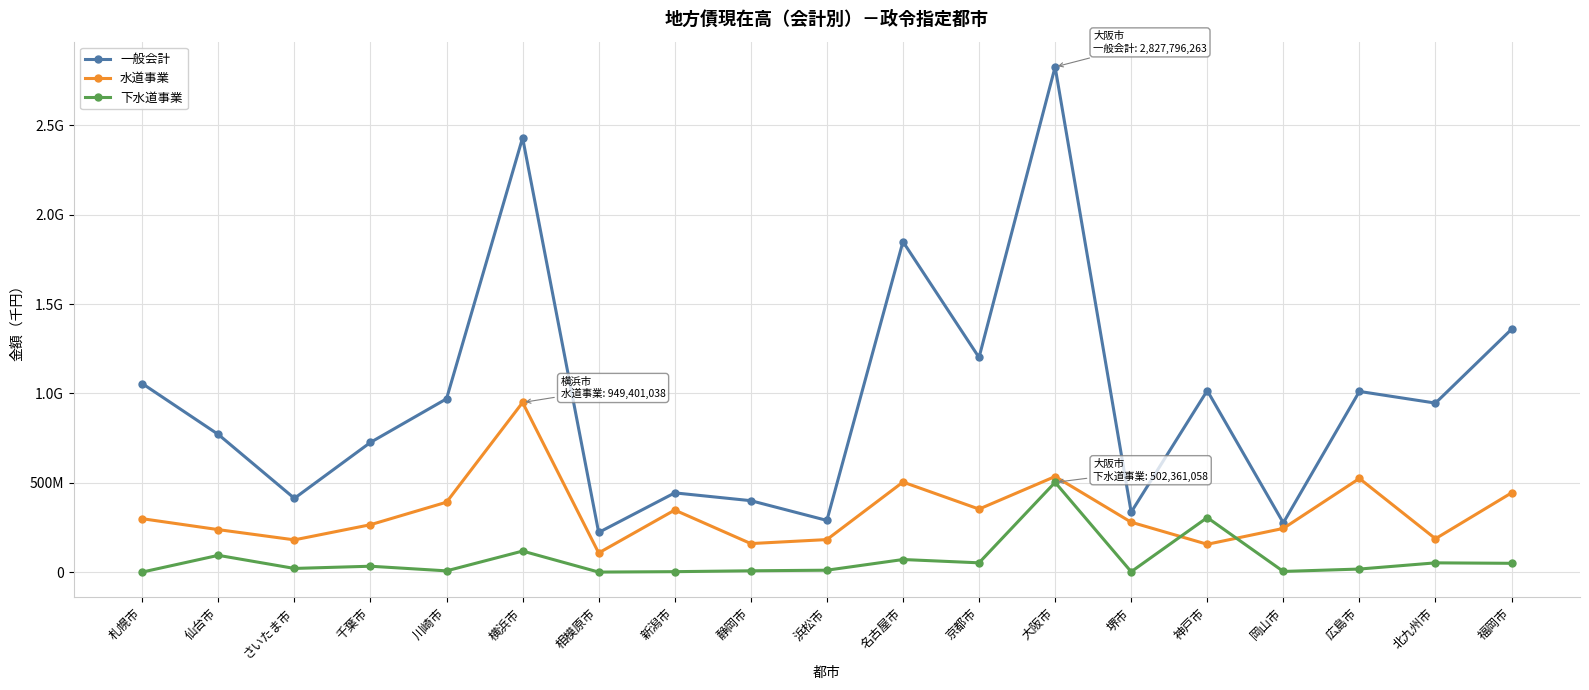

Which series has the widest spread of values?

一般会計